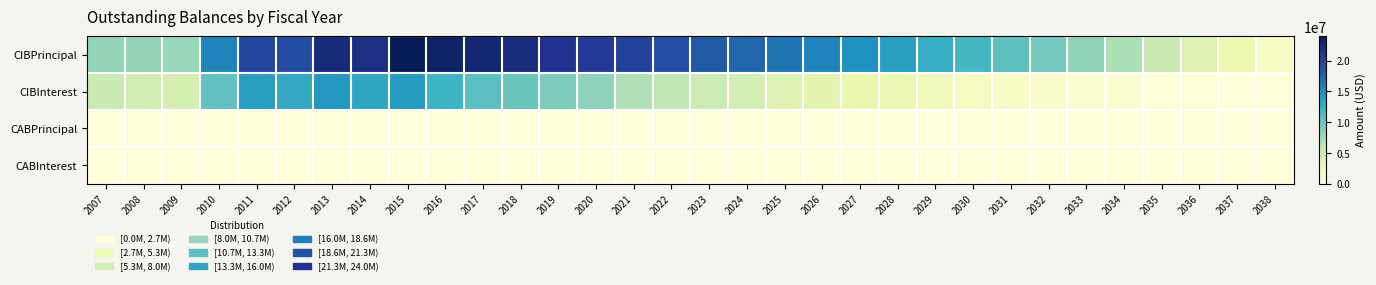

Which series has the largest range (max minus min)?

CIBPrincipal